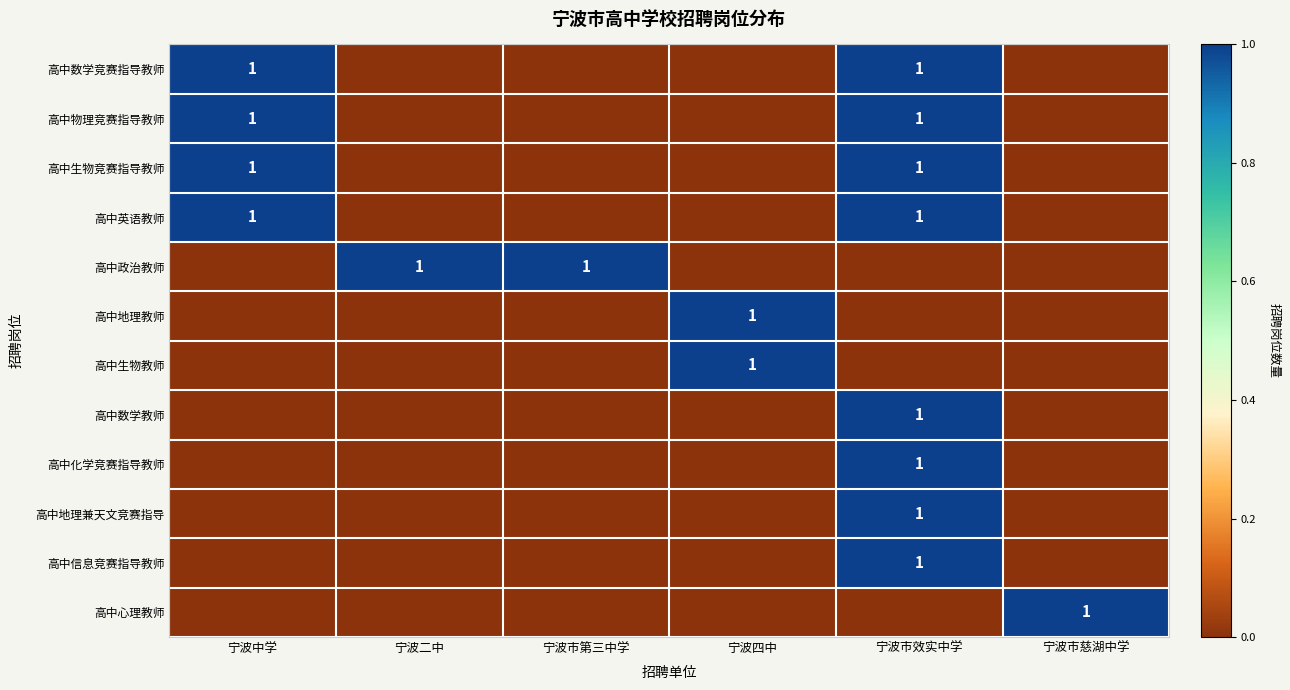

Is it true that 高中地理教师 equals 2 at 宁波四中?

False